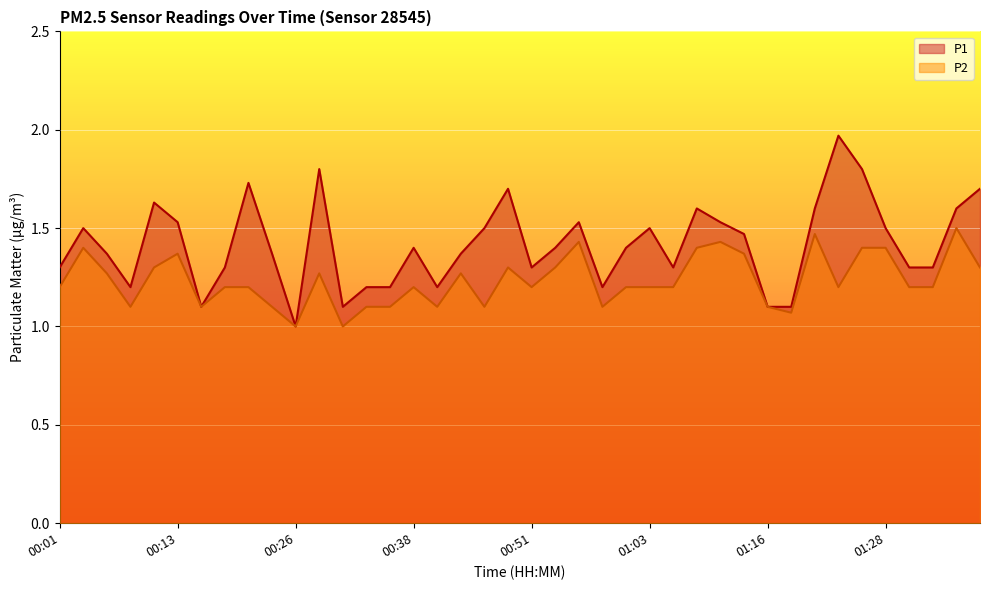

Is the value of P2 at 01:31 greater than the value of P1 at 00:31?

Yes